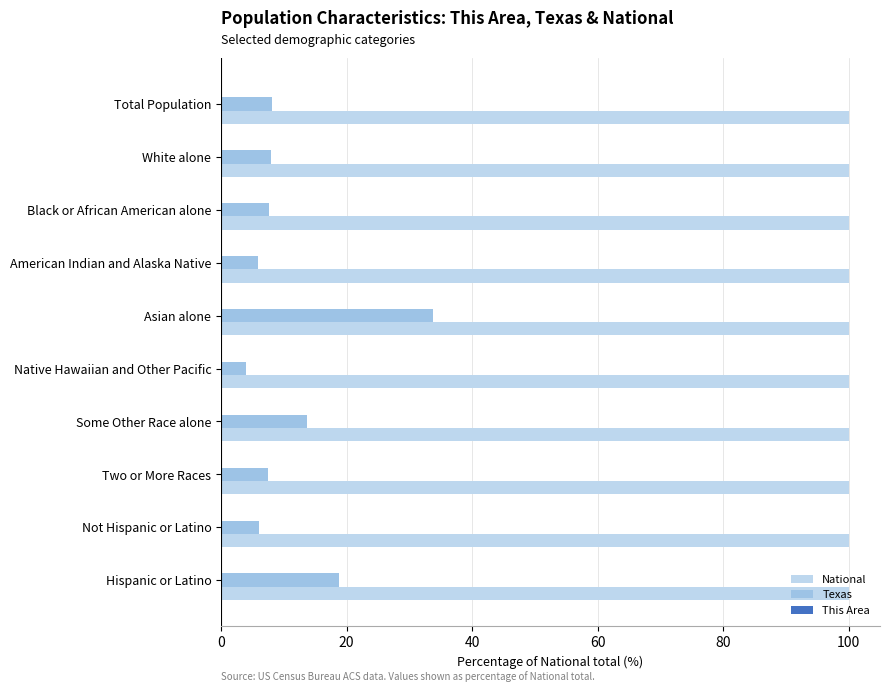

Count the number of data series in this chart.

3